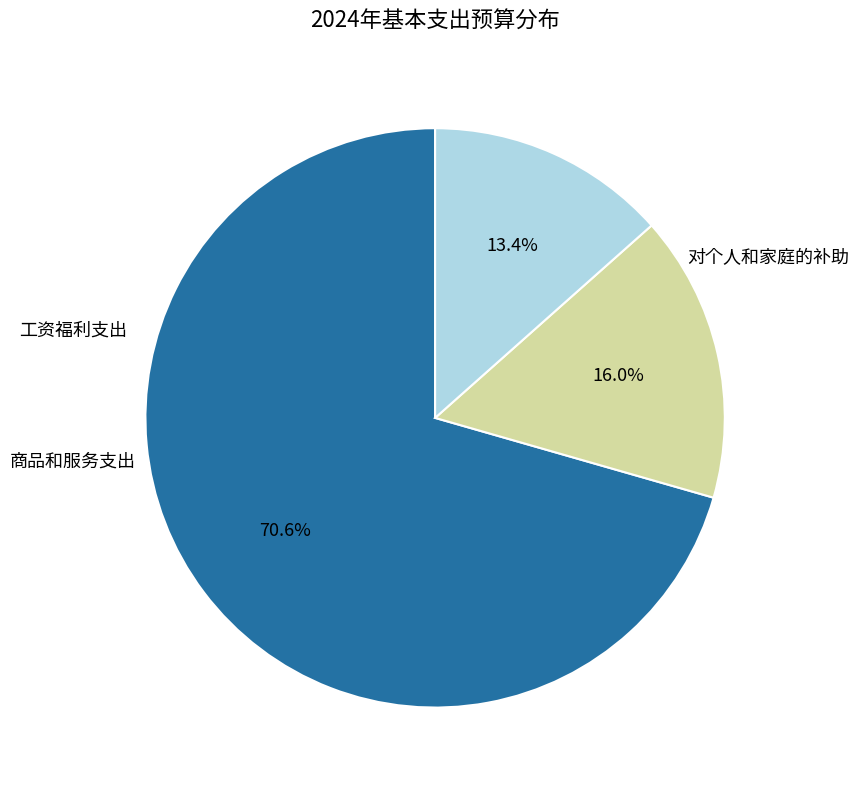

Does any single category account for the majority?

Yes